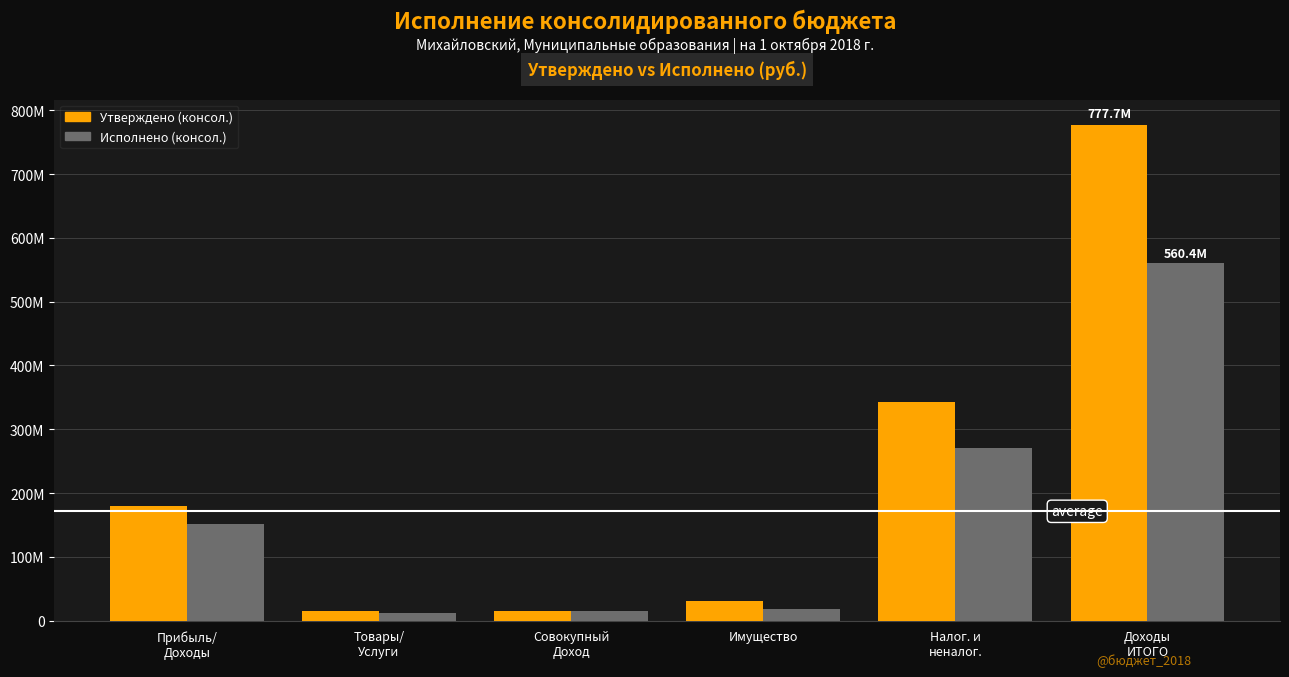

What is the spread (max minus min) of values at Совокупный
Доход?

98912.2